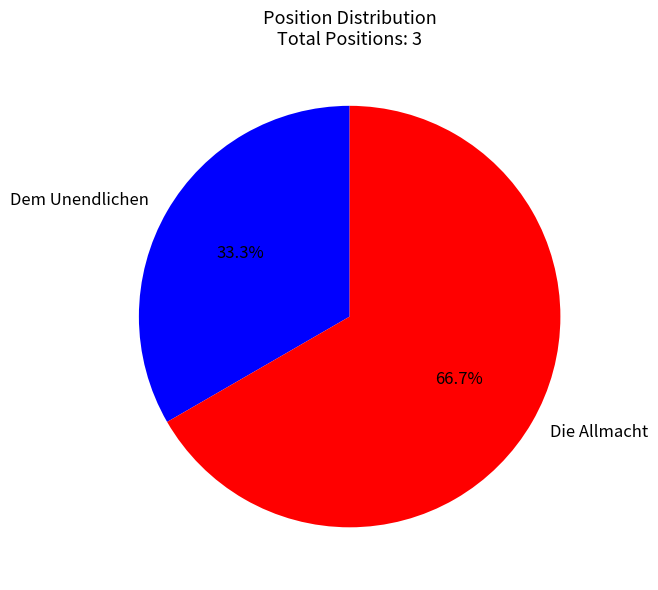

Rank the categories by value from highest to lowest.

Die Allmacht, Dem Unendlichen